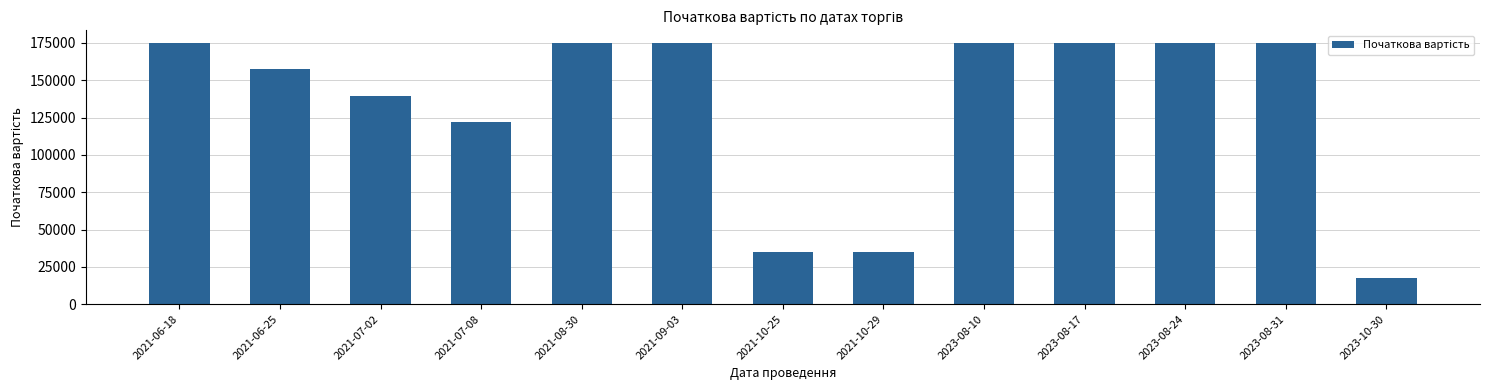

Reading left to right, list all the values displayed in this chart.

174744.0	157269.6	139795.2	122320.8	174744.0	174744.0	34948.8	34948.8	174744.0	174744.0	174744.0	174744.0	17474.4